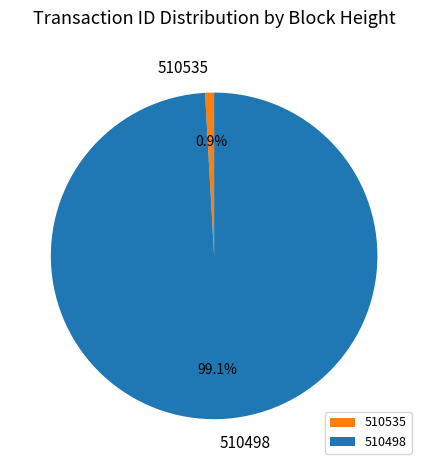

To the nearest percent, what portion does 510498 represent?

99%